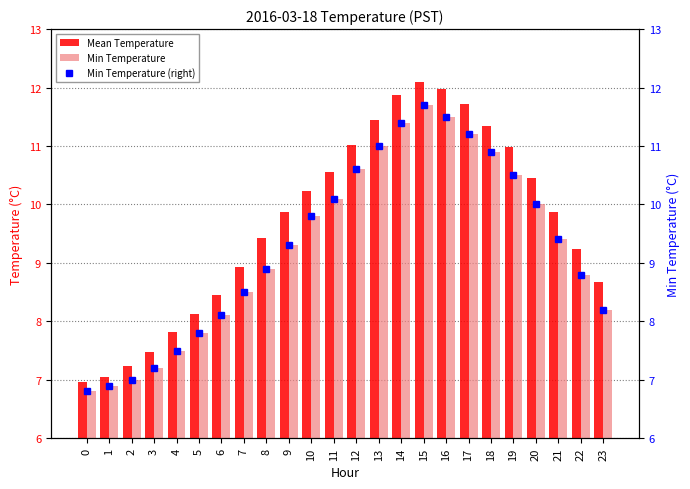

What is the value of the Mean Temperature bar at the 1st from the left?

7.0